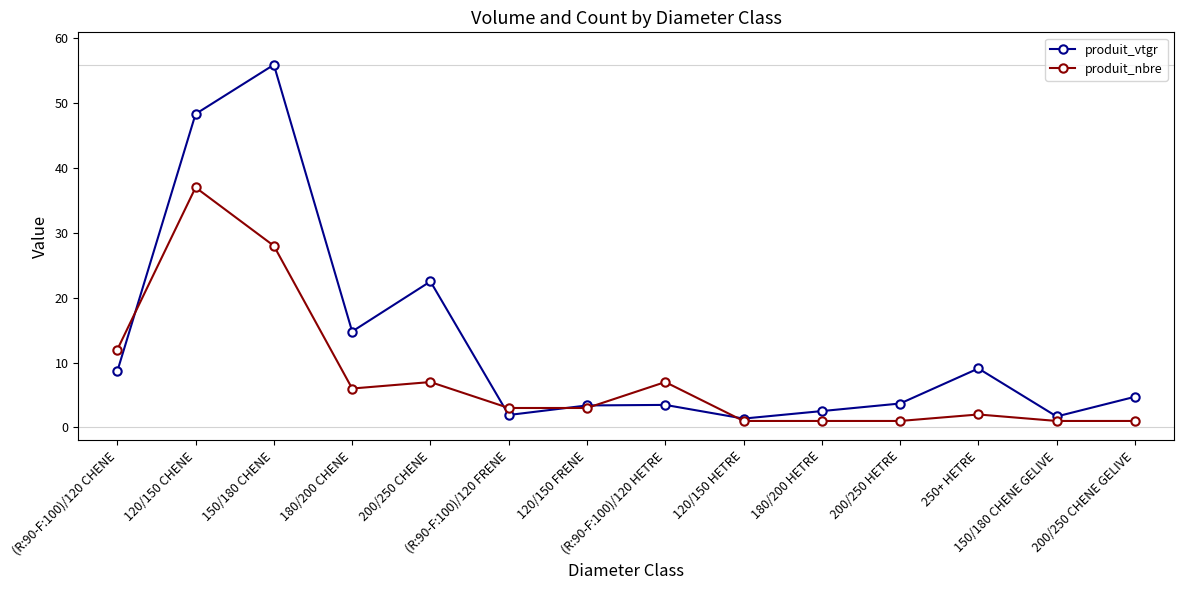

How many data points does each series have?

14